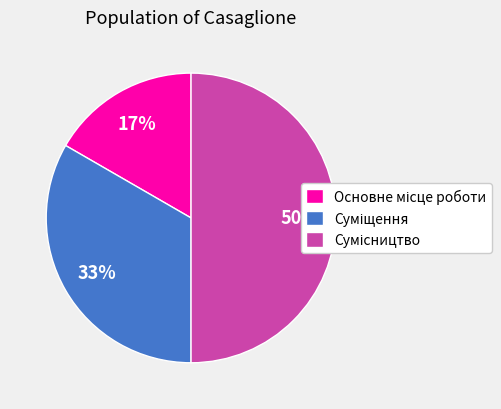

To the nearest percent, what is the difference between the largest and smallest slice percentages?

33%